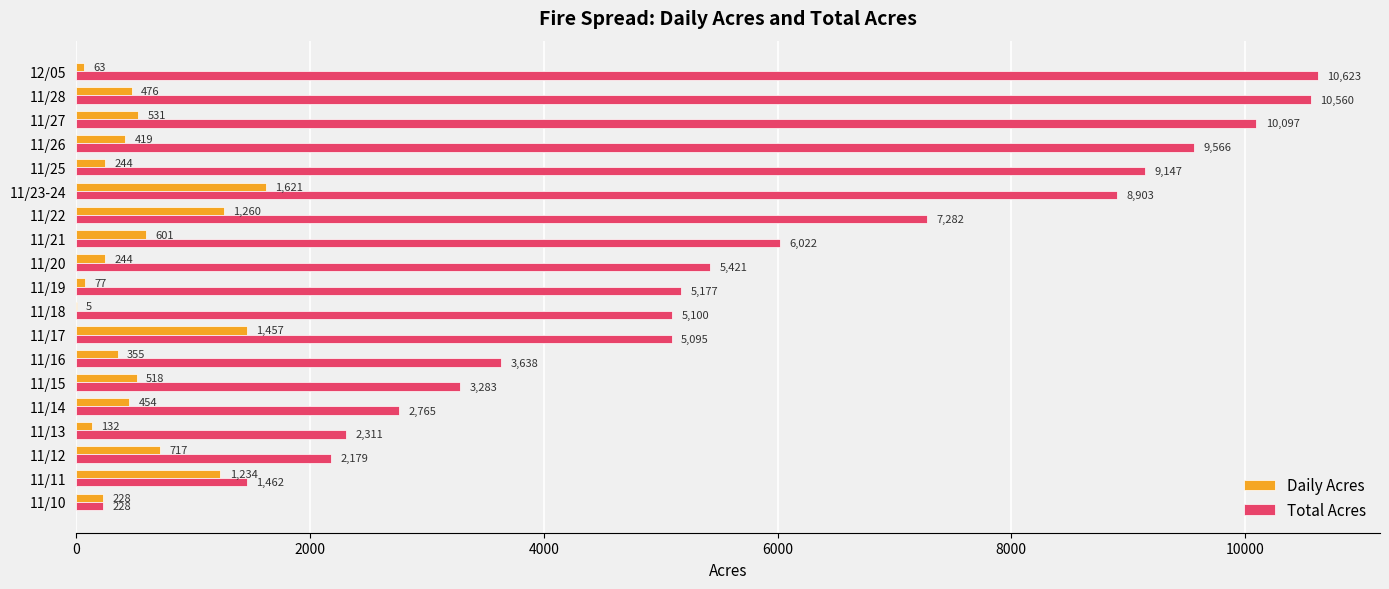

Where is Total Acres nearest to the value 5425?

11/20